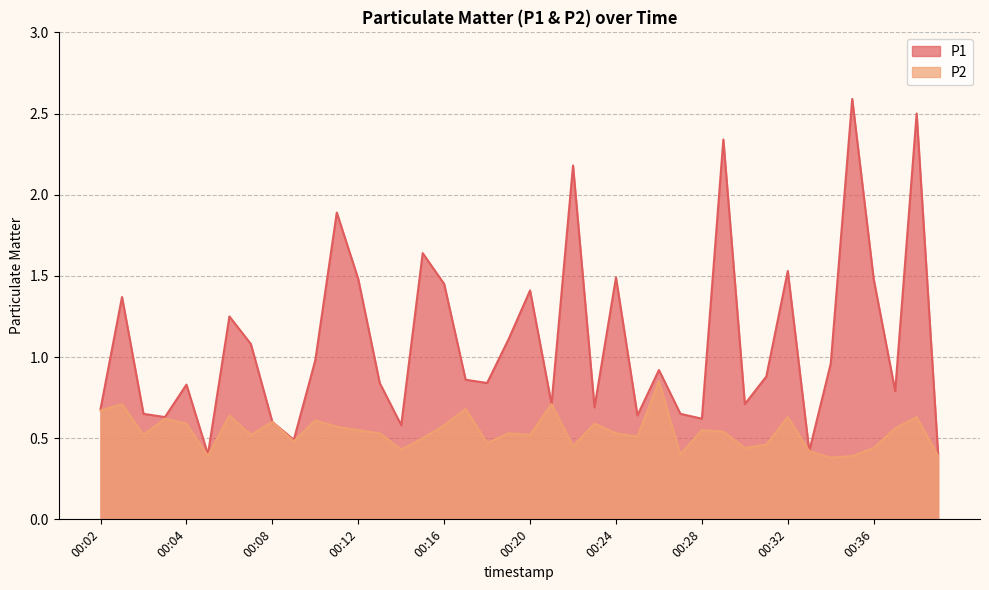

At how many categories does at least one series exceed 2?

4